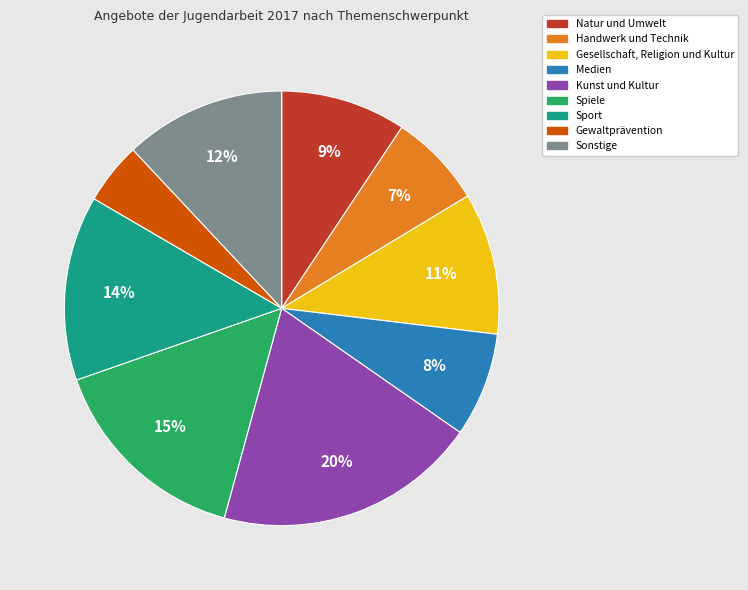

To the nearest percent, what percentage of the pie is Handwerk und Technik?

7%